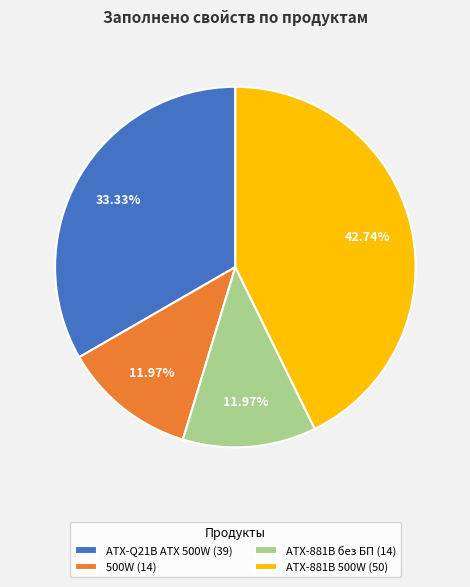

Does ATX-881B без БП (14) account for over 50% of the chart?

No